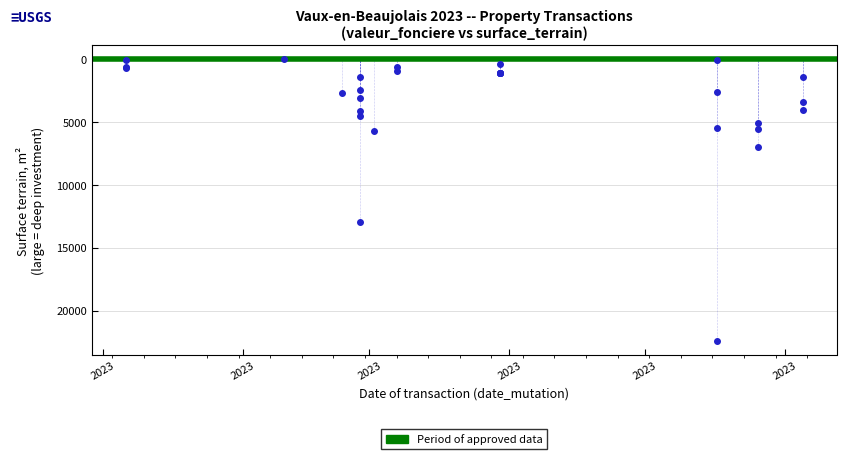

What Y value in the scatter plot is closest to 11222?

12927